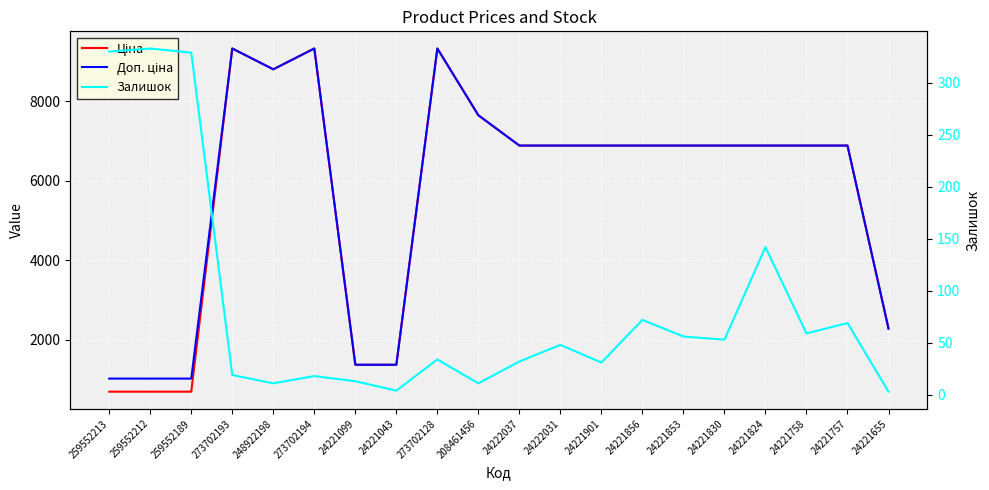

What is the total value across all series at 259552213?

2036.9